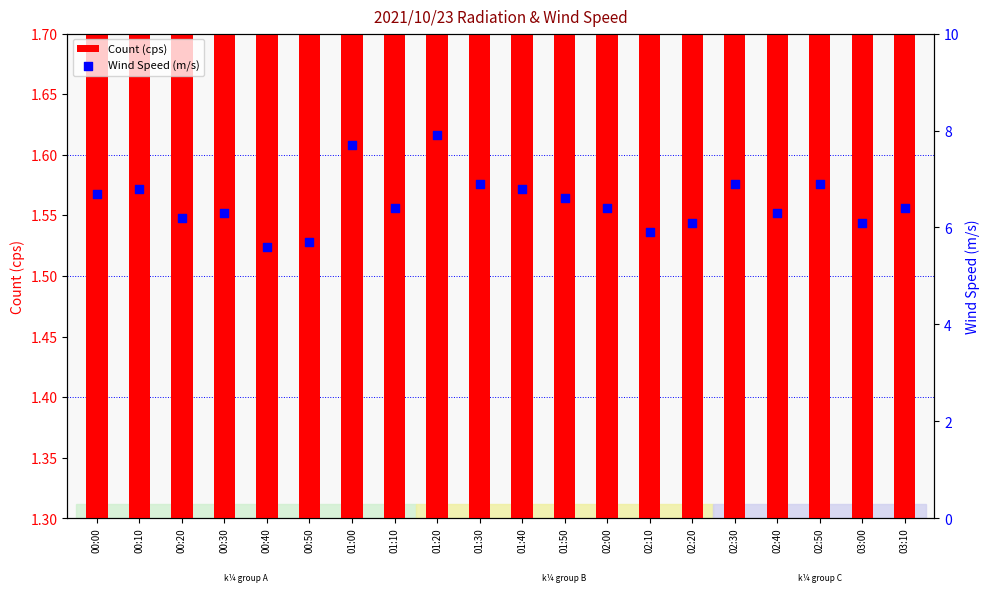

Which series contains the lowest Y value?

Count (cps)